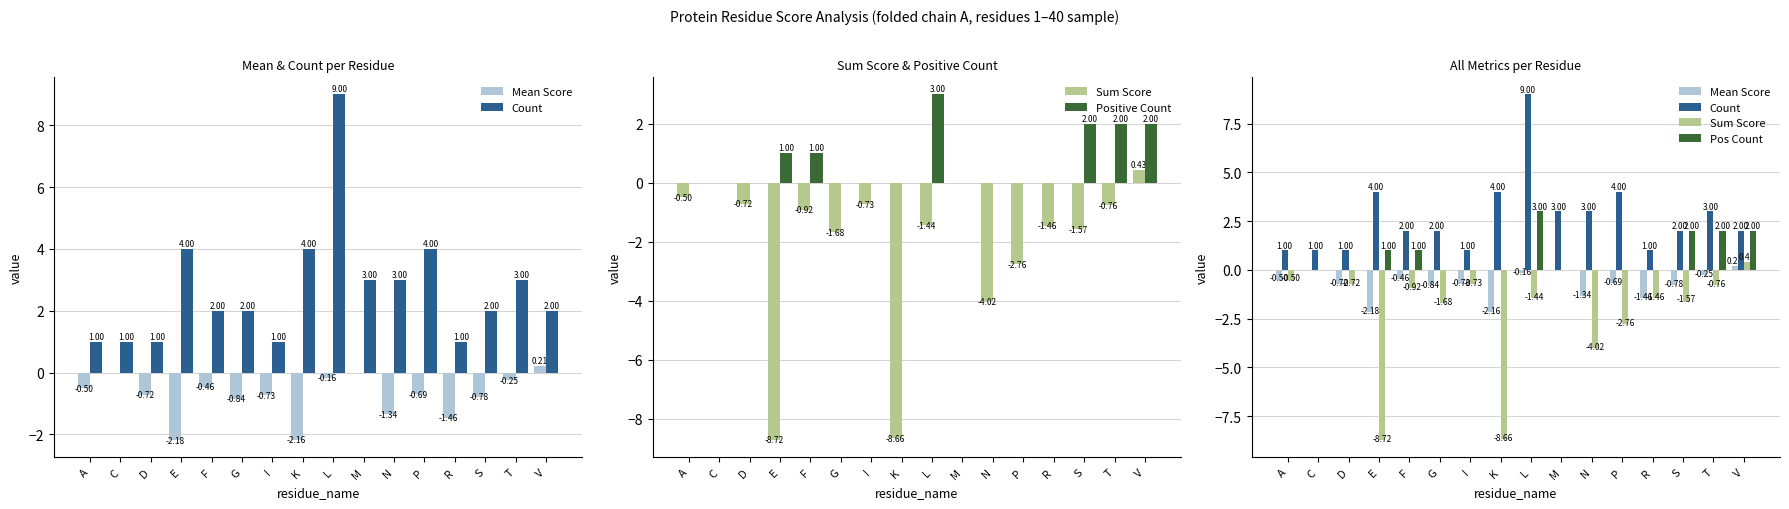

What position from the right is V?

1